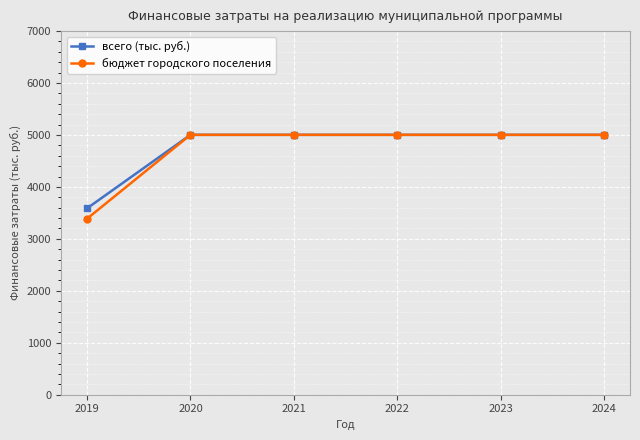

What is the sum of all бюджет городского поселения values?

28402.3